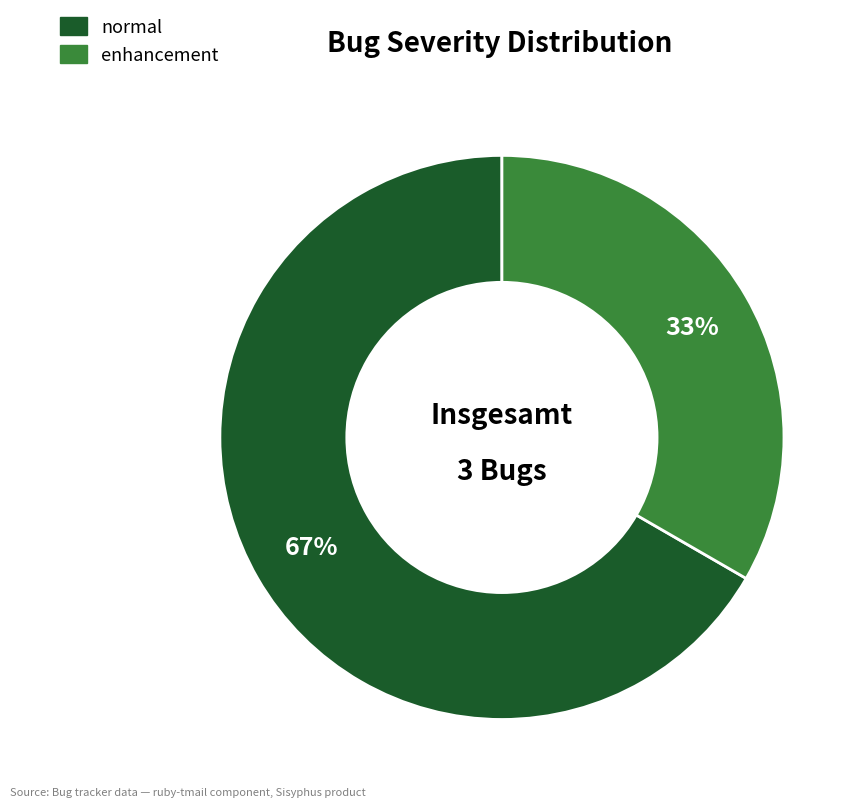

Is there a majority slice in this chart?

Yes